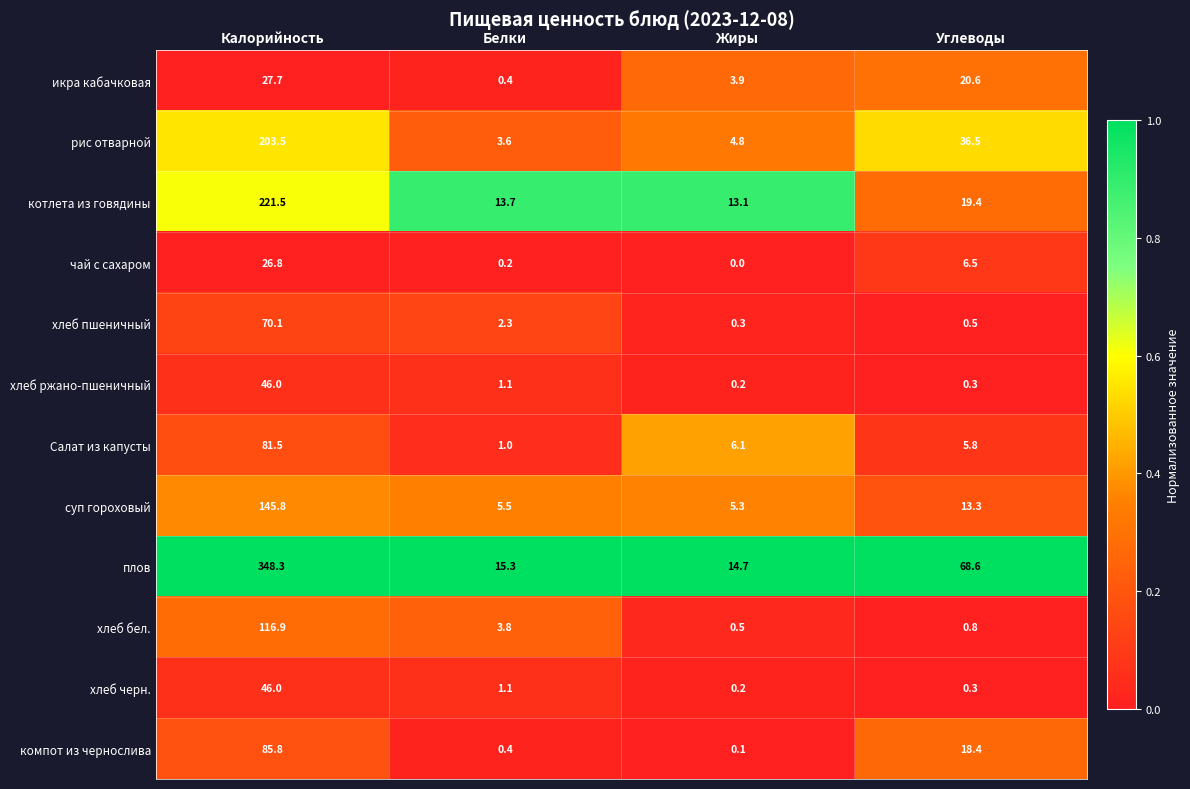

At which category is the sum across all series the highest?

Калорийность